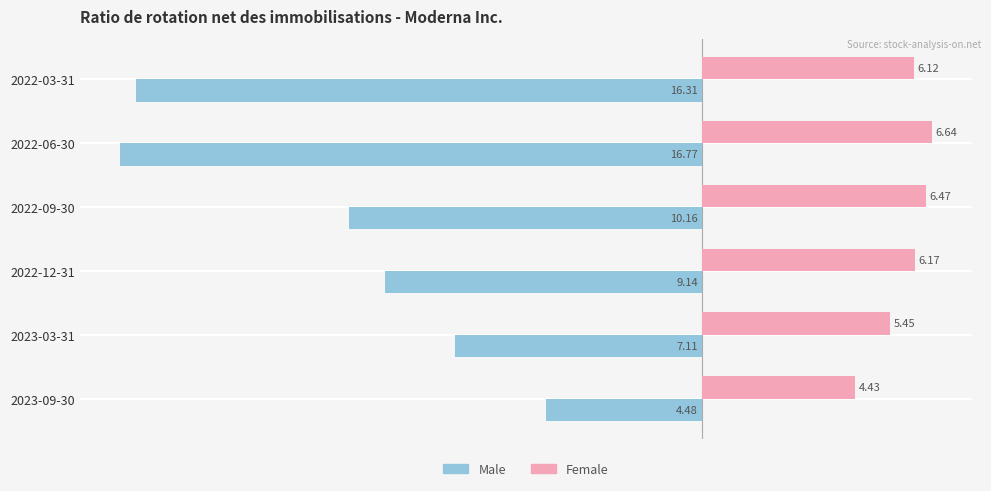

What is the difference between the Male values at 2022-09-30 and 2022-12-31?

1.0